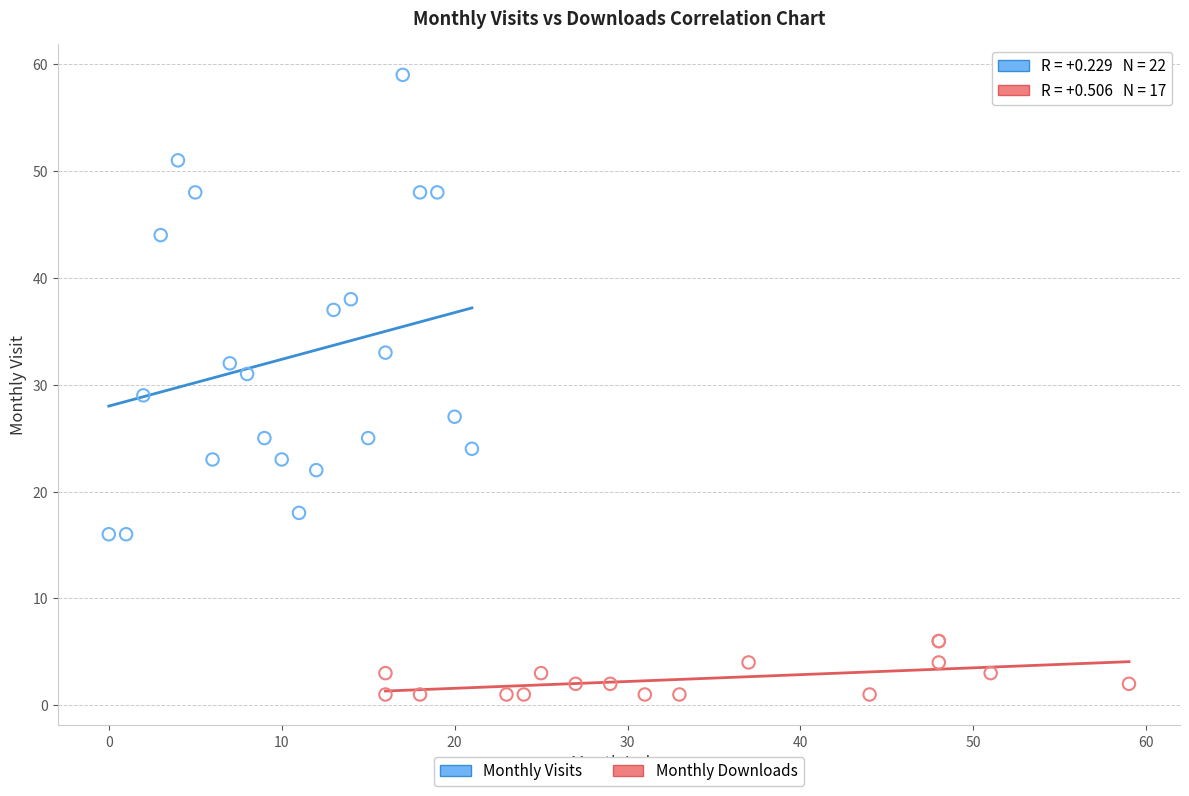

Which series reaches the minimum Y coordinate?

Monthly Downloads